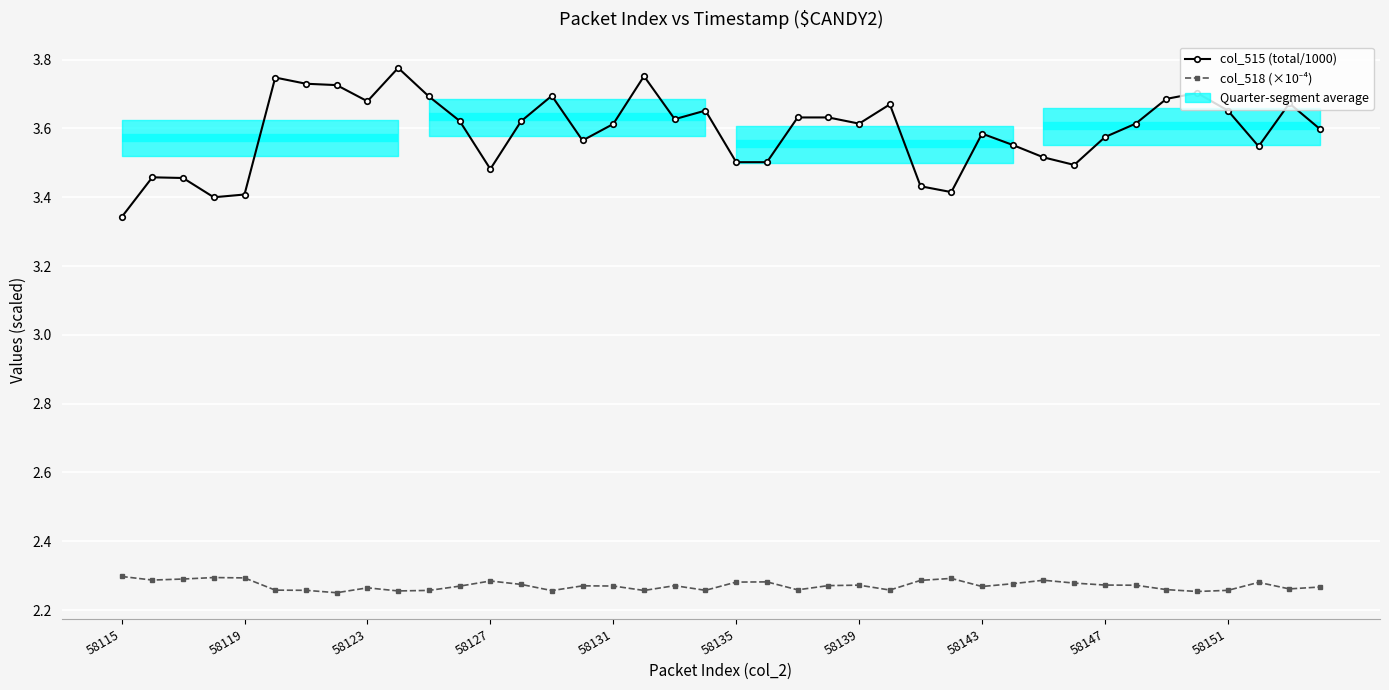

True or false: col_518 (×10⁻⁴) and col_515 (total/1000) intersect in this chart.

False